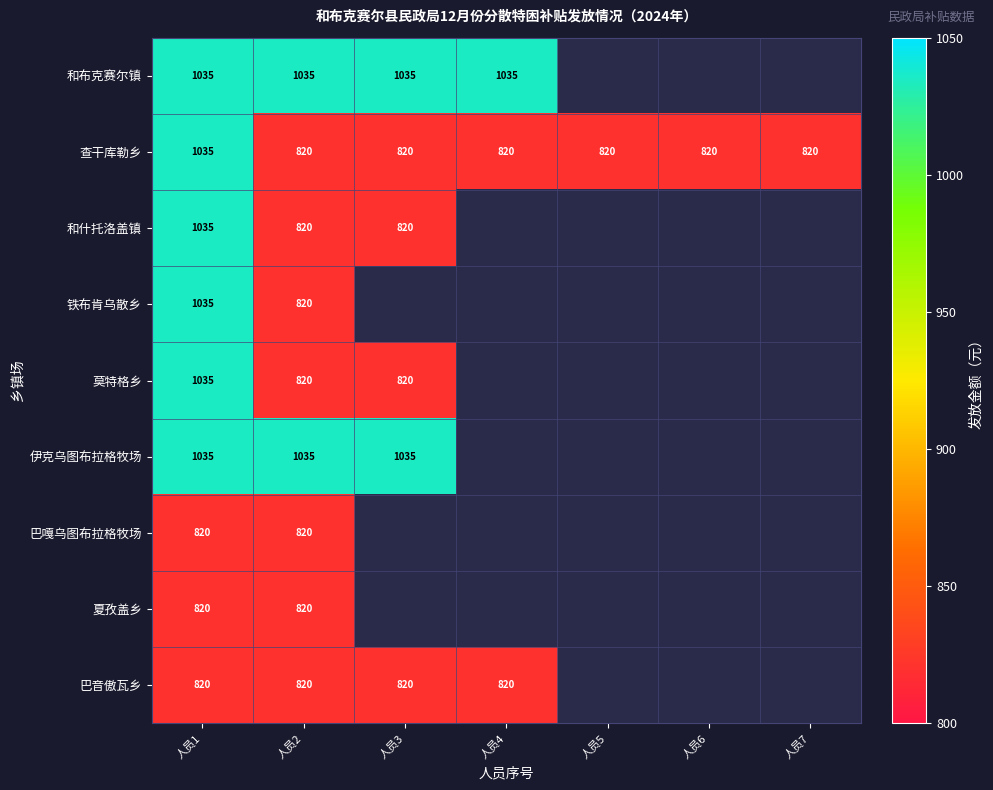

What is the difference between the highest and lowest values at 人员1?

215